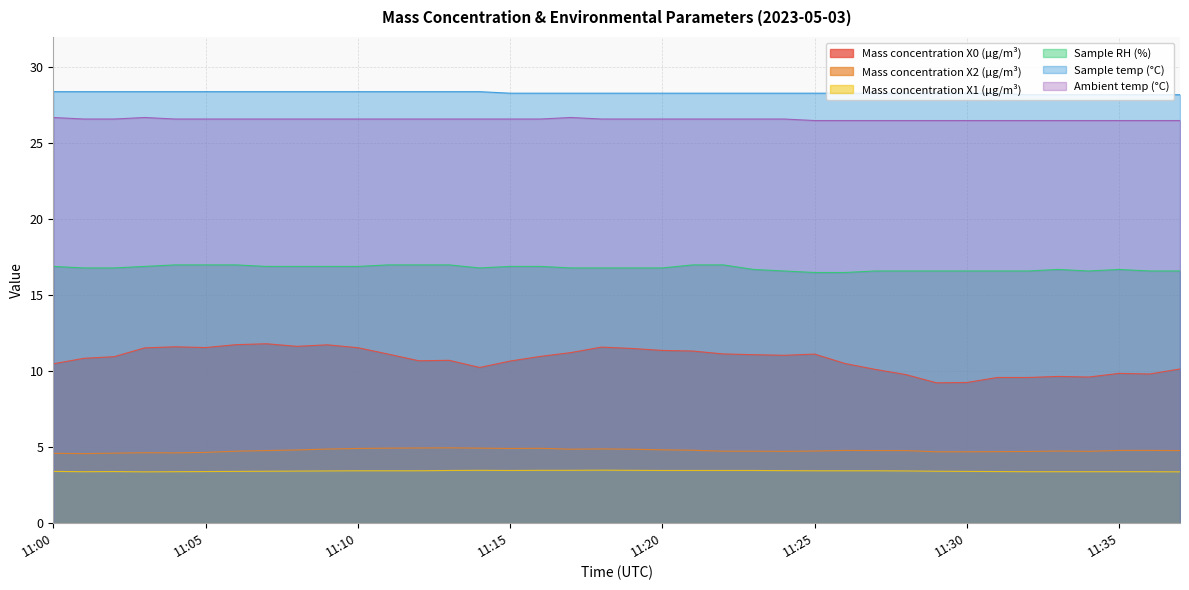

Which series has the widest spread of values?

Mass concentration X0 (μg/m³)